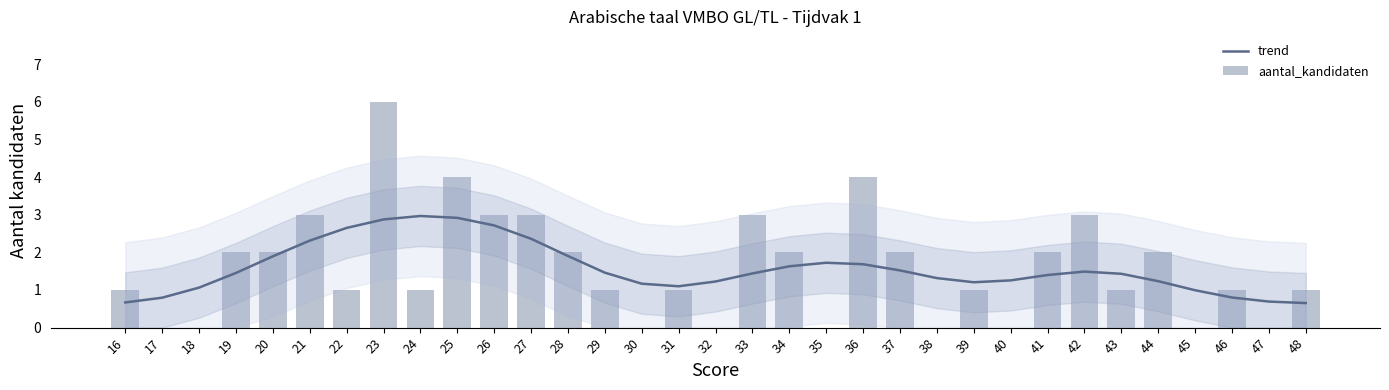

The trend series shows 2.9 at 25. True or false?

True